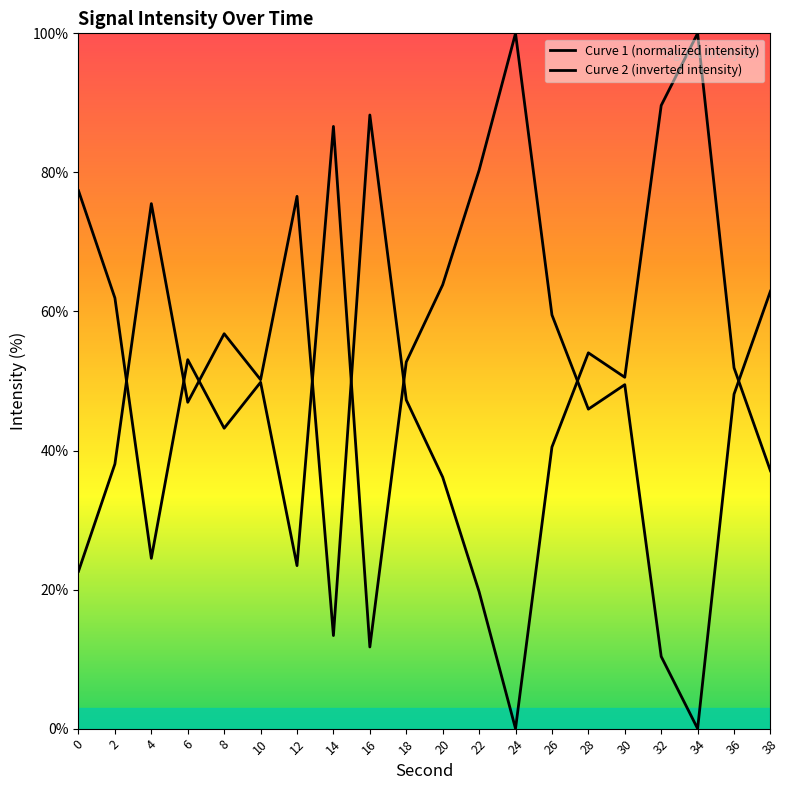

Does the chart display data point markers on the line(s)?

No